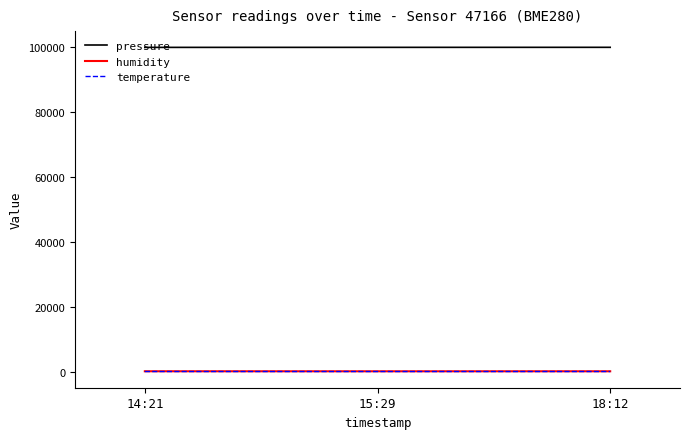

What is the average value of the humidity series?

86.8